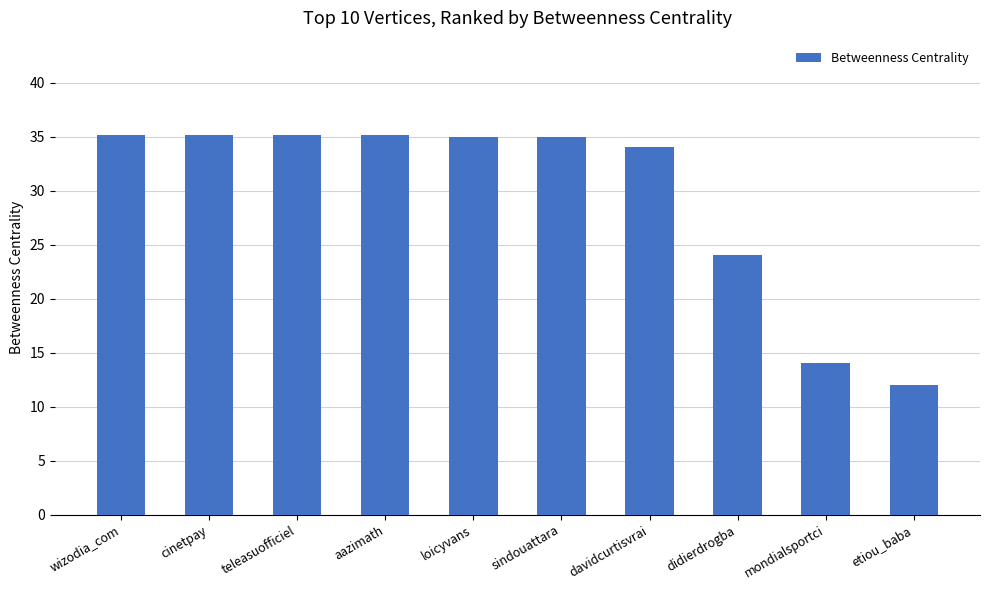

What position from the right is teleasuofficiel?

8